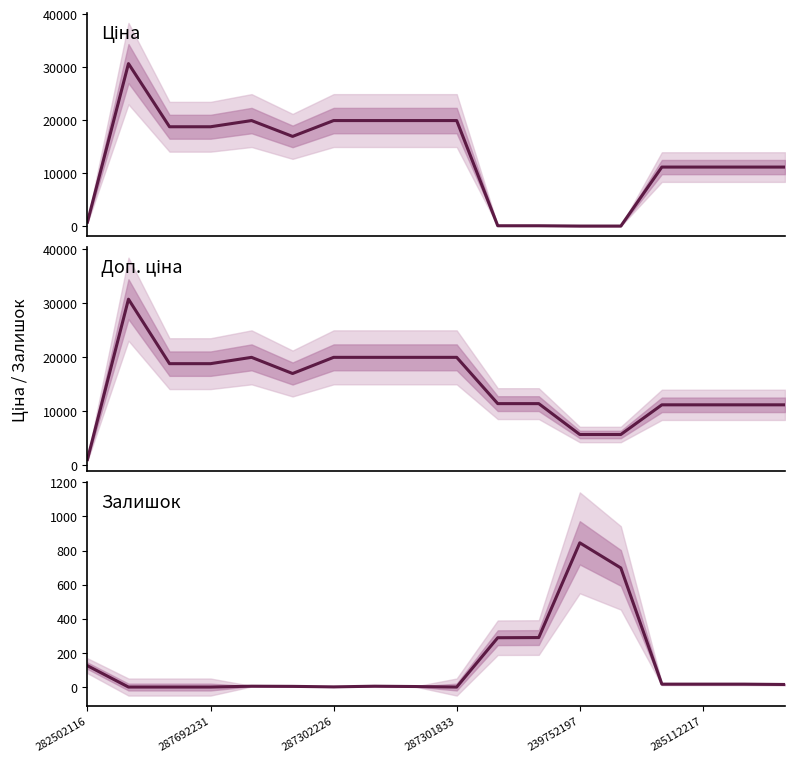

Reading left to right, transcribe all the data shown in this chart.

Ціна: 818.5	30717.1	18796.8	18796.8	19964.2	16976.3	19964.2	19964.2	19964.2	19964.2	114.1	114.1	57.0	57.0	11188.2	11188.2	11188.2	11188.2
Доп. ціна: 1109.2	30717.1	18796.8	18796.8	19964.2	16976.3	19964.2	19964.2	19964.2	19964.2	11410.0	11410.0	5705.0	5705.0	11188.2	11188.2	11188.2	11188.2
Залишок: 125.0	0.0	0.0	0.0	5.0	4.0	1.0	5.0	3.0	0.0	289.0	290.0	845.0	698.0	17.0	17.0	17.0	15.0